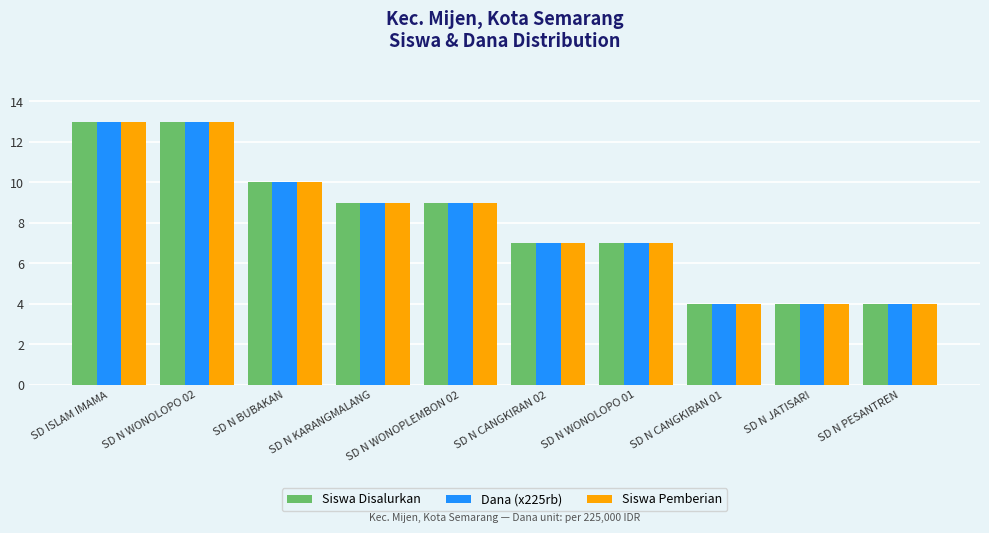

What is the difference between the second highest and second lowest values in the Siswa Pemberian series?

9